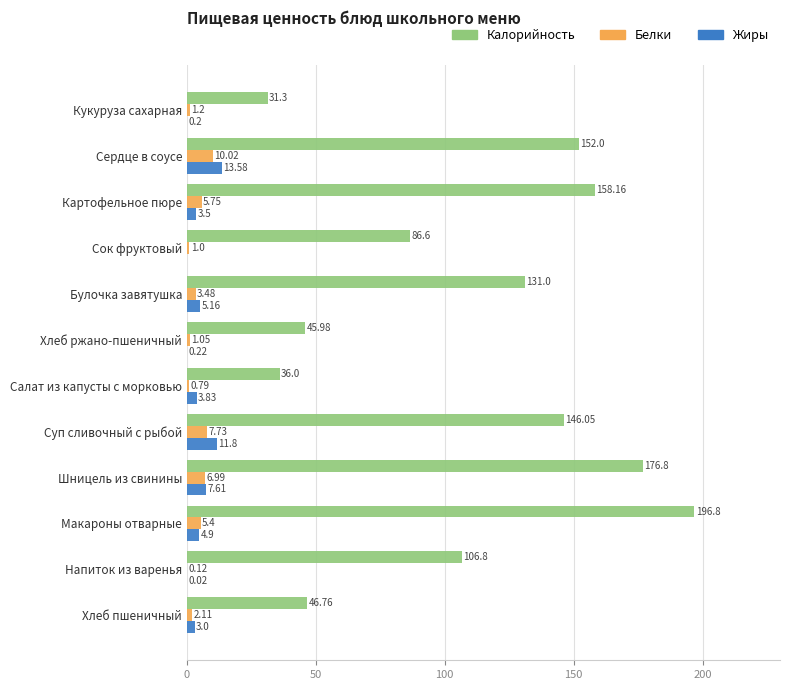

Which label corresponds to the largest value in the chart?

Макароны отварные